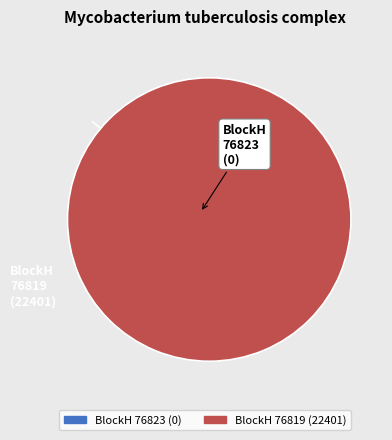

What percentage is NOT represented by 76823?

100.0%